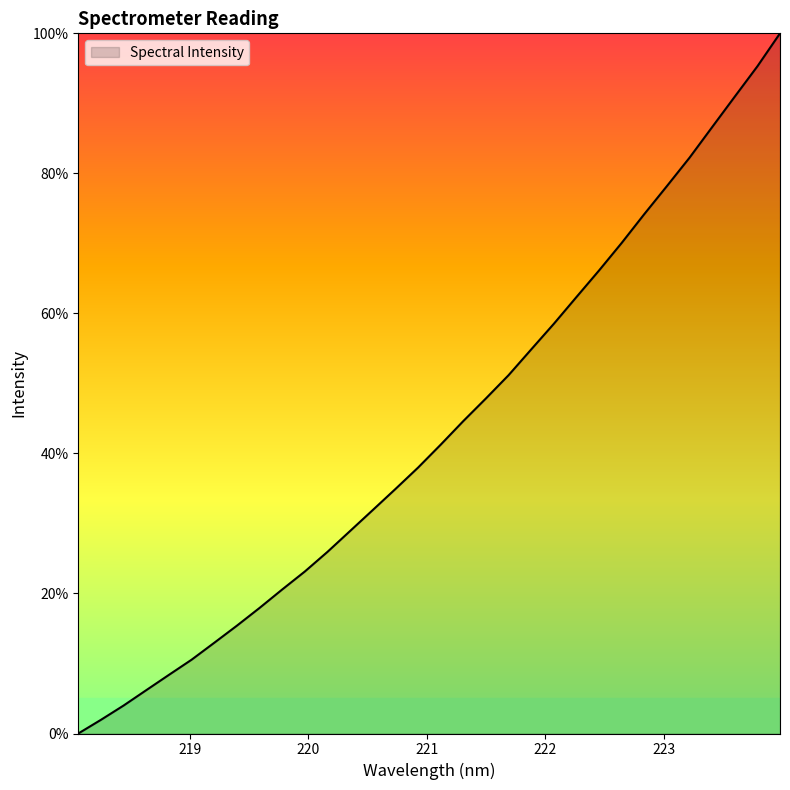

Where is the data nearest to the value 50?

221.6902